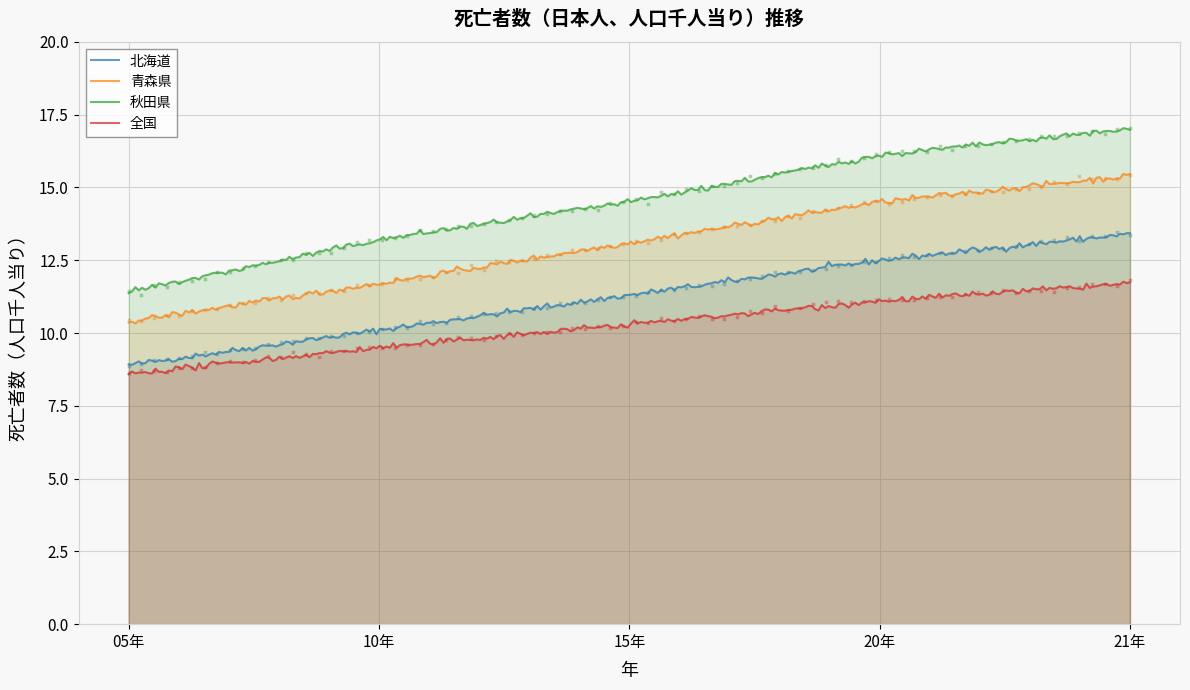

What is the total value across all series at 20年?

54.2